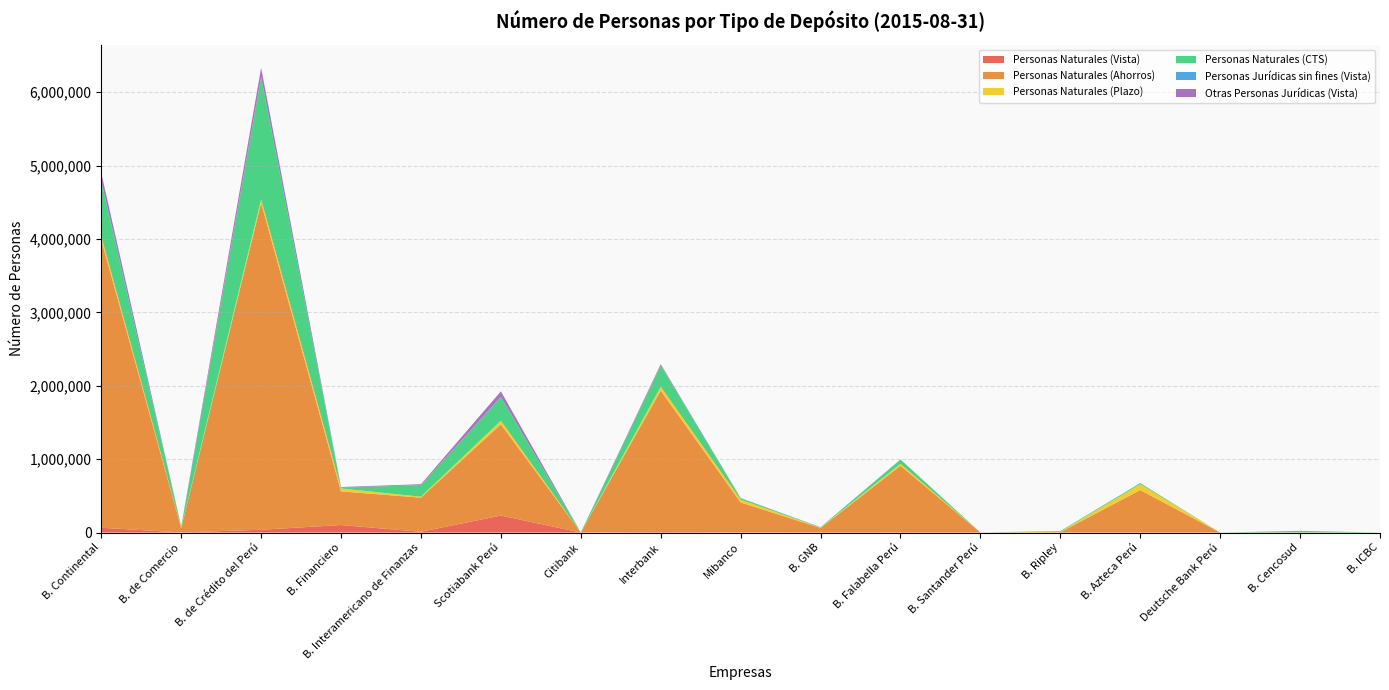

Reading left to right, extract all data points from this chart.

Personas Naturales (Vista): 65245	1093	38237	102244	10575	231424	0	7118	712	57	0	0	0	0	0	0	0
Personas Naturales (Ahorros): 3924832	59428	4454337	458661	464677	1243595	0	1927332	409706	62681	910280	0	4675	579069	0	0	0
Personas Naturales (Plazo): 48943	5911	46804	40072	12840	48664	0	52378	37651	4082	26881	22	5917	79938	0	2348	0
Personas Naturales (CTS): 743107	12466	1664038	10554	159213	322115	0	289248	20699	4740	58901	0	9862	14984	0	20788	0
Personas Jurídicas sin fines (Vista): 9398	0	6956	83	160	3279	7	1130	95	4	0	0	0	0	0	0	0
Otras Personas Jurídicas (Vista): 107451	1513	121866	8822	11234	75080	838	17459	1774	1483	0	1114	0	296	2	0	26